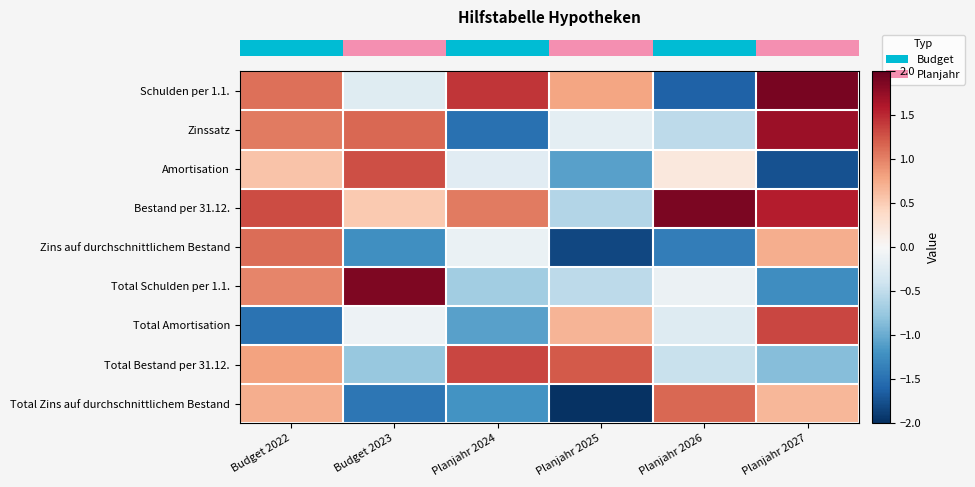

What is the total value across all series at Planjahr 2026?

-1.1